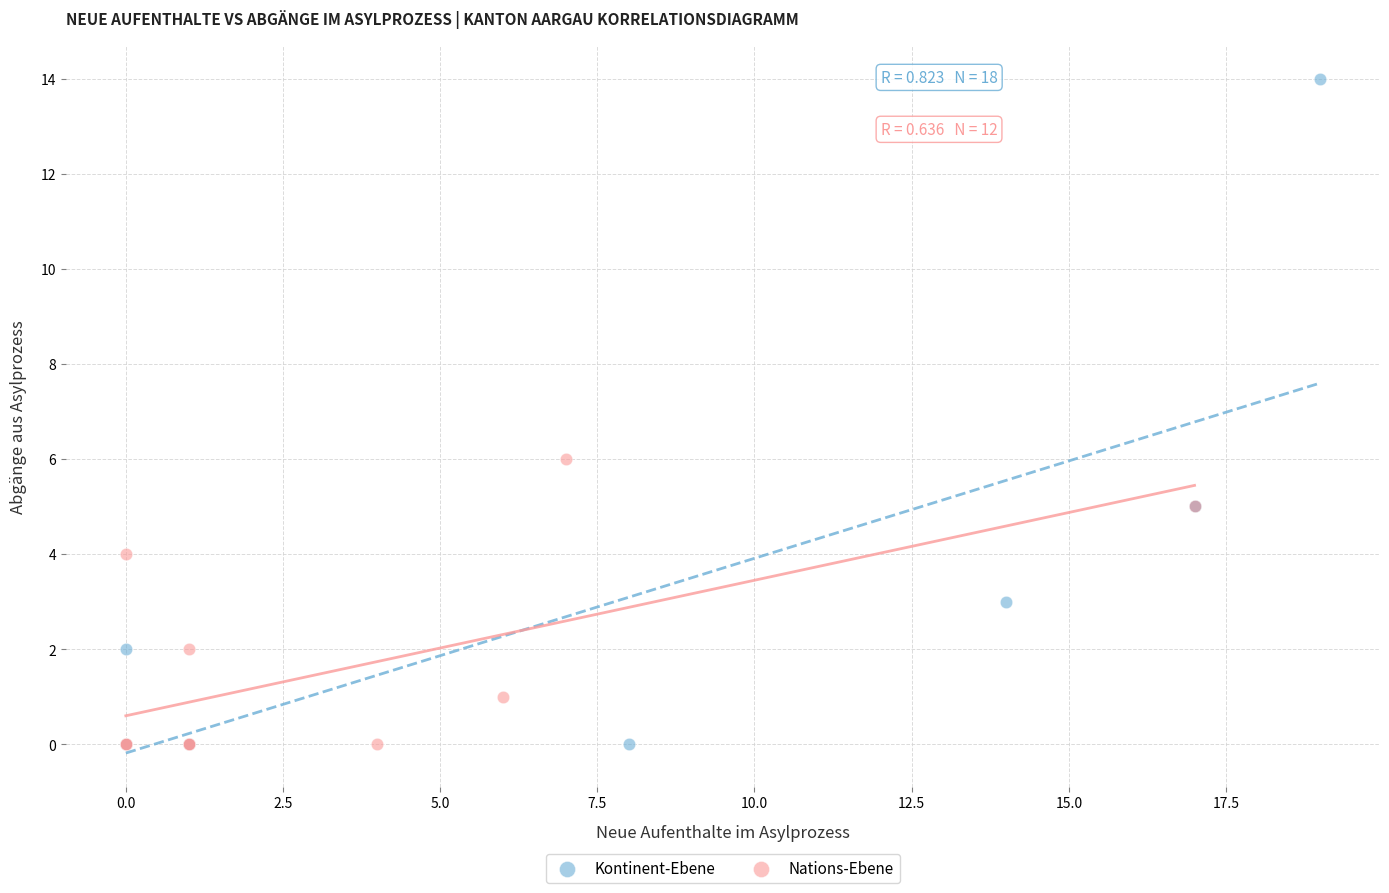

Which series has the largest Y range (max minus min)?

Kontinent-Ebene